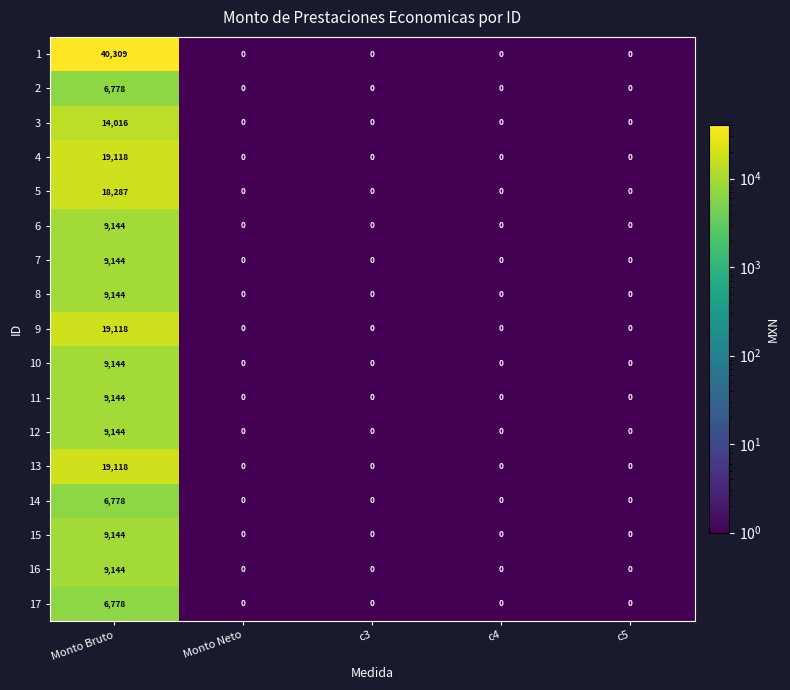

True or false: 8 has a value of 2836 at c5.

False